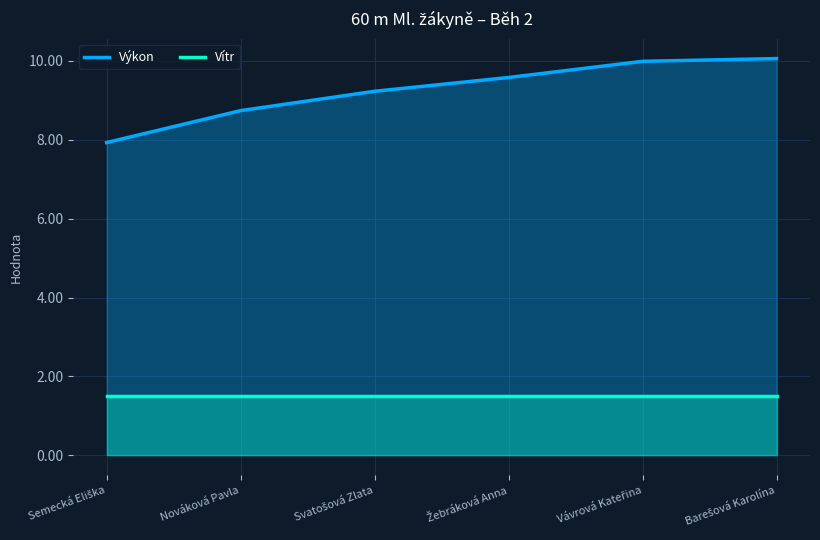

True or false: Vítr and Výkon intersect in this chart.

False